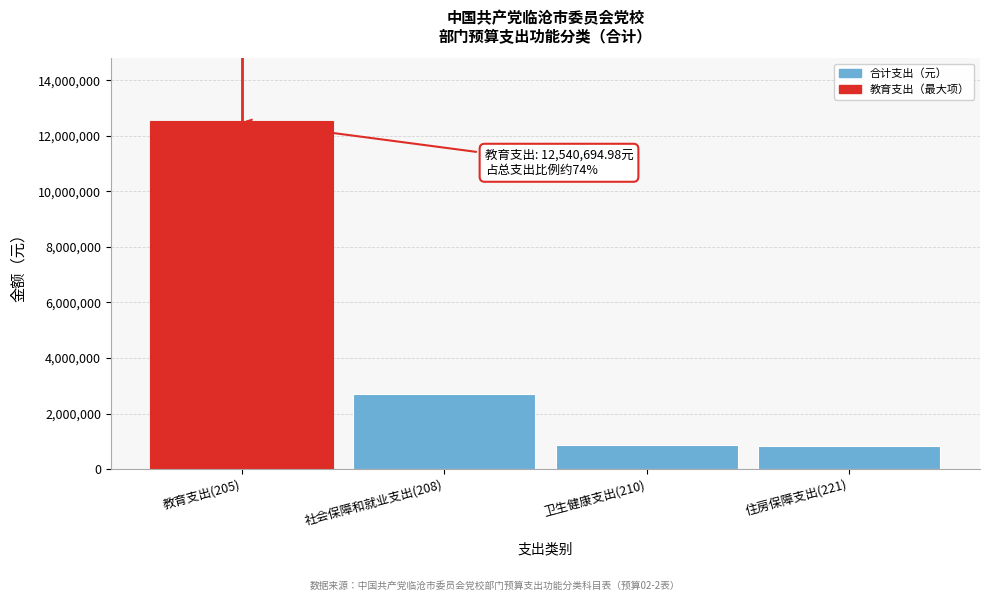

Is it true that the value at 卫生健康支出(210) is 874518.8?

True